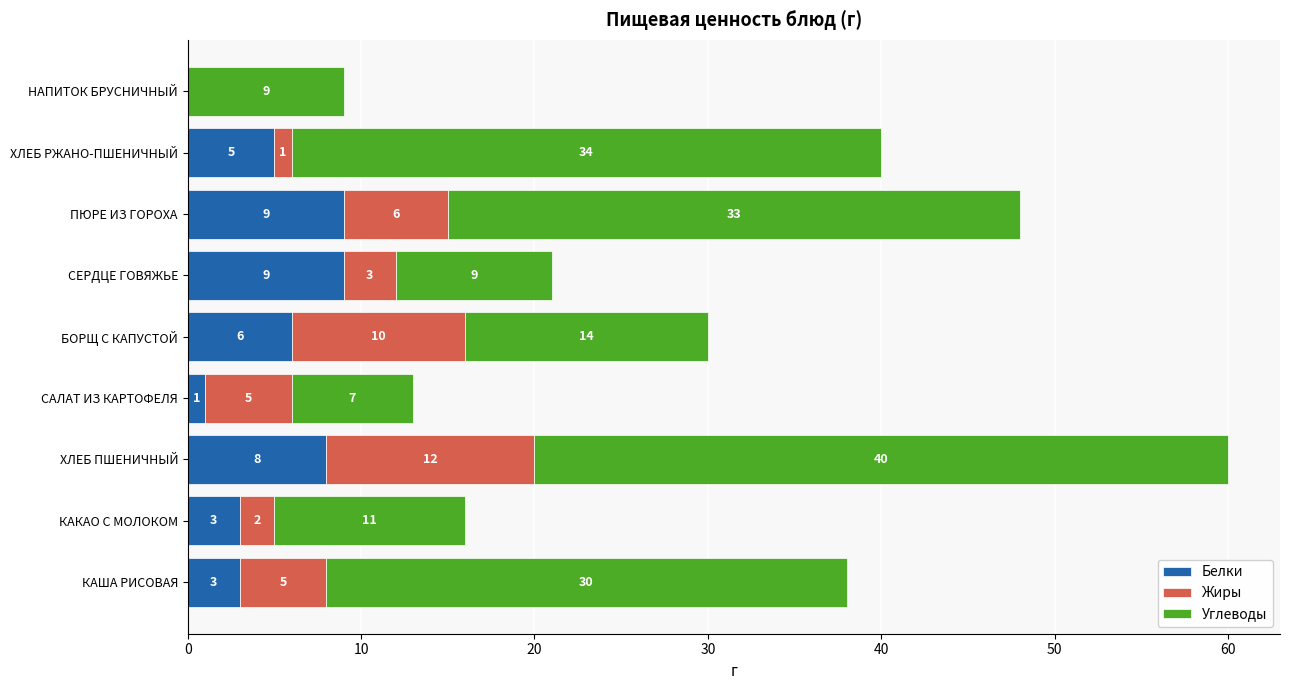

What is the highest value of the Белки series?

9